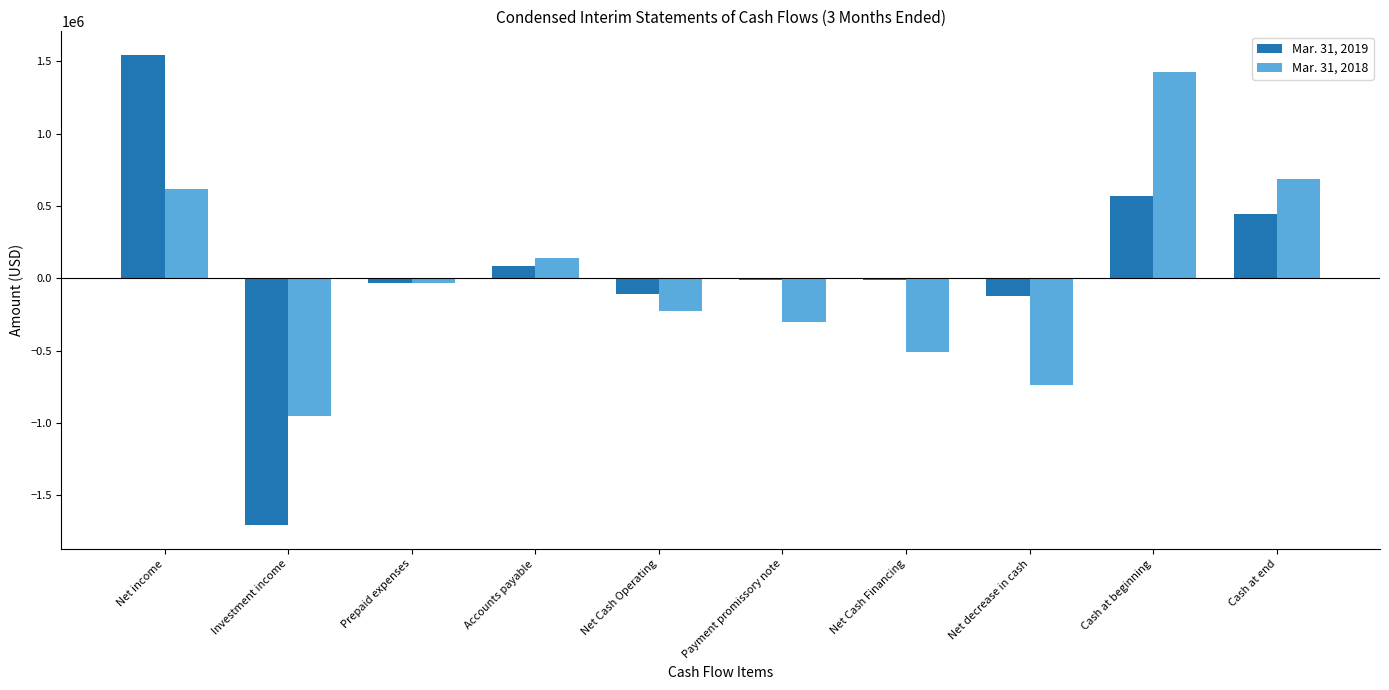

Which series has the largest range (max minus min)?

Mar. 31, 2019